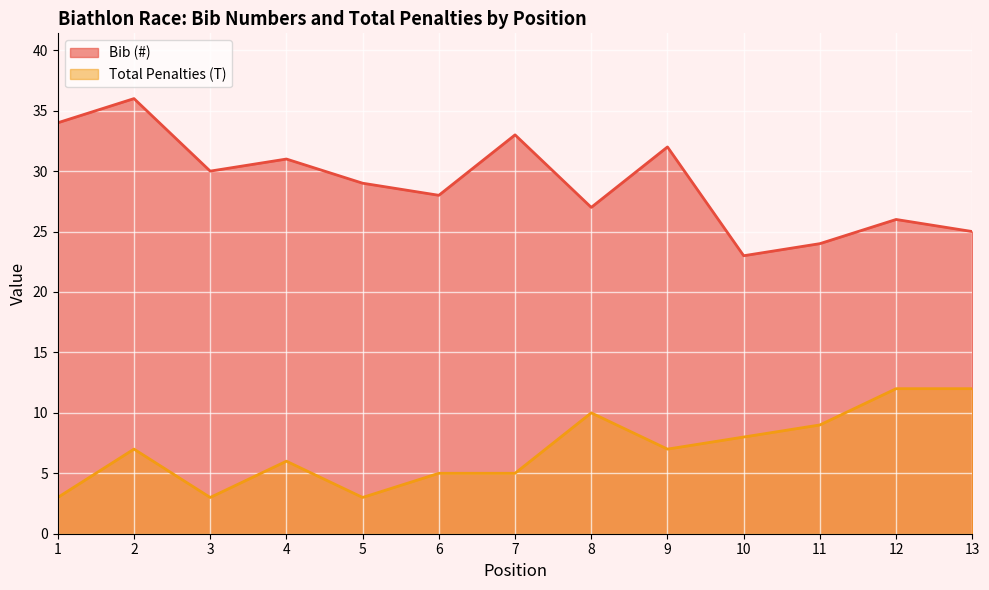

List the series in order of their overall mean, highest first.

Bib (#), Total Penalties (T)